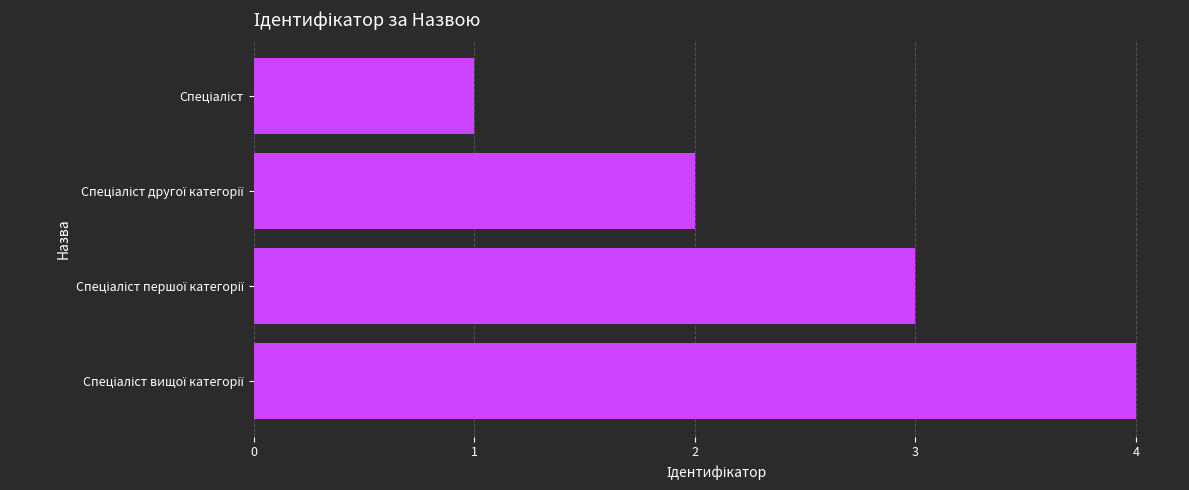

What is the difference between the maximum and minimum values?

3